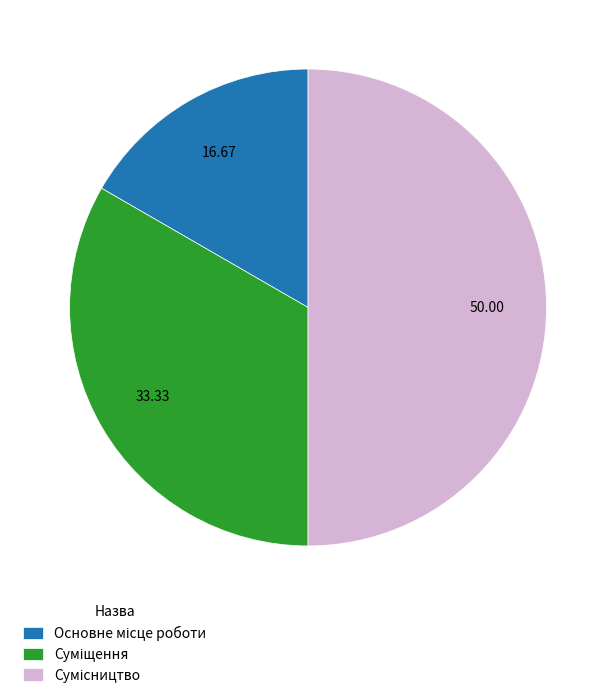

Does any single category account for the majority?

No